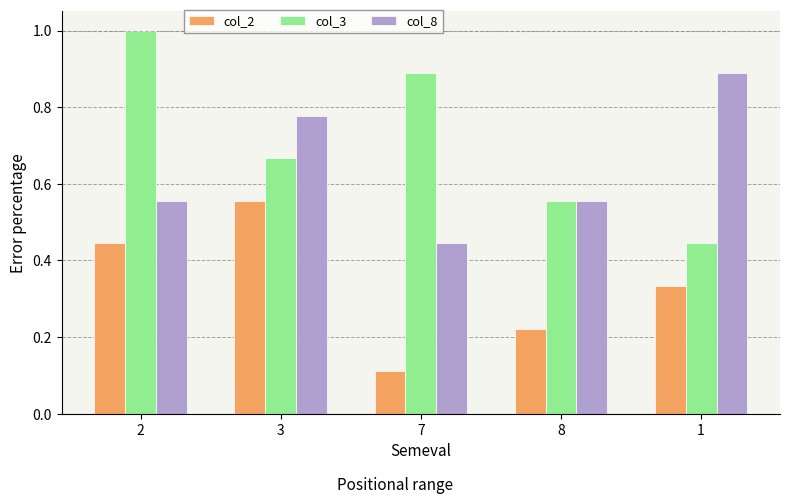

Which series has the widest spread of values?

col_3